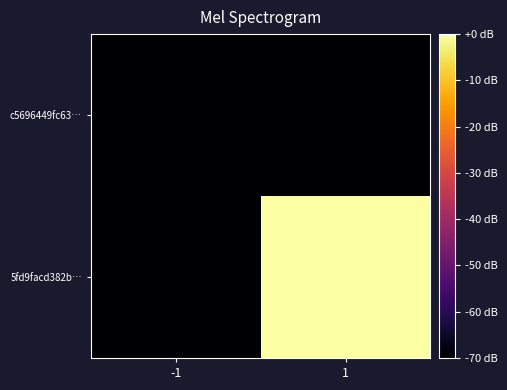

List the series in order of their overall mean, highest first.

5fd9facd382b…, c5696449fc63…